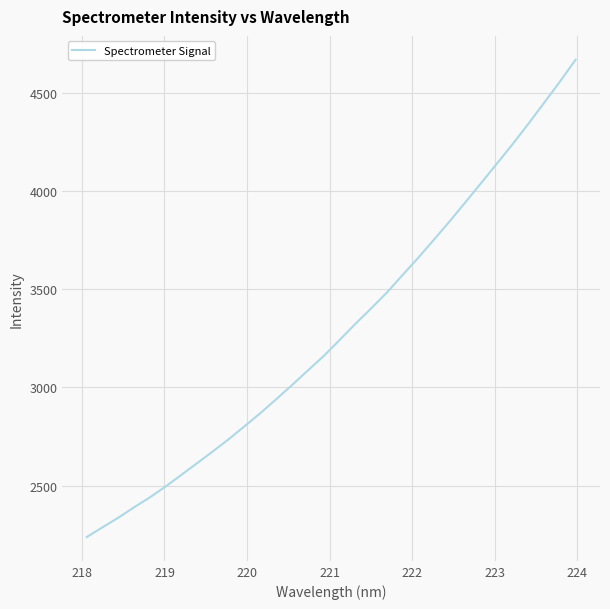

What is the minimum value shown in the chart?

2237.7